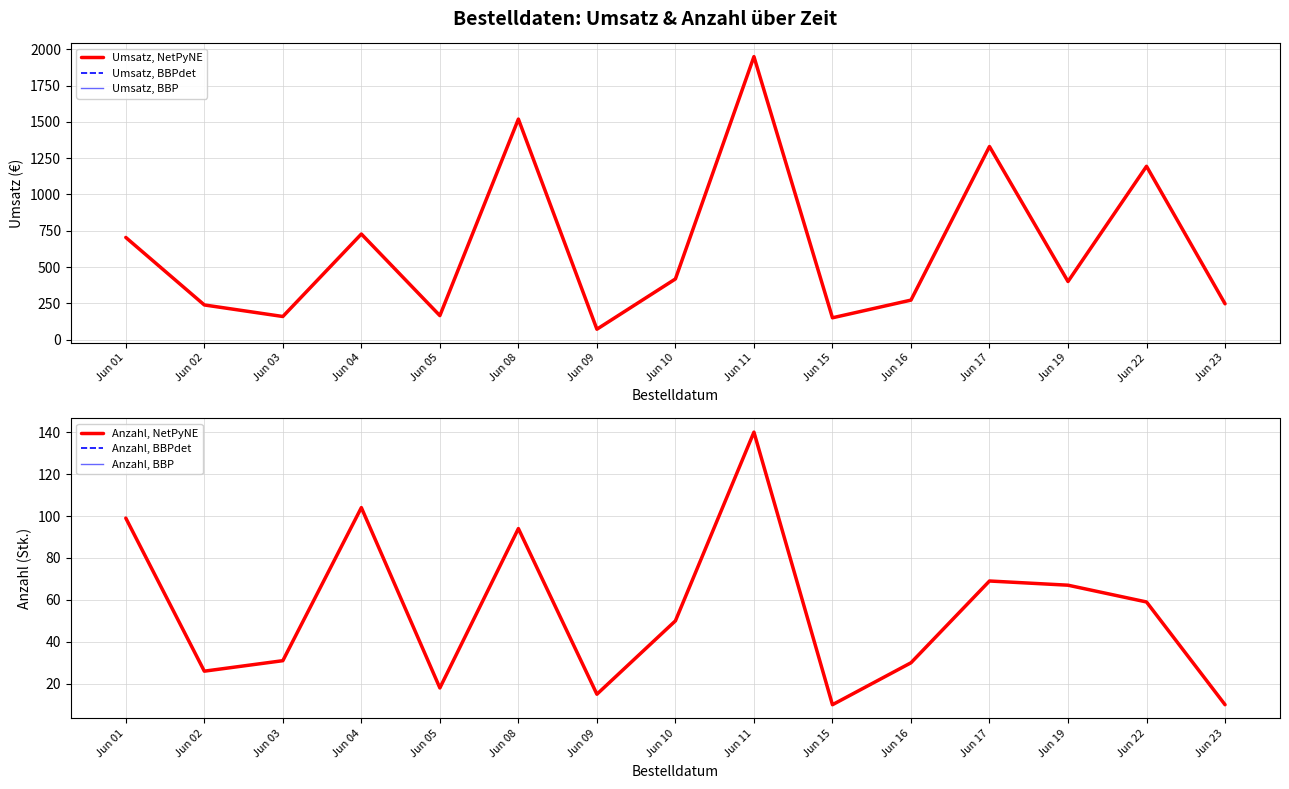

Is the value of Anzahl, BBPdet at Jun 05 greater than the value of Umsatz, NetPyNE at Jun 10?

No